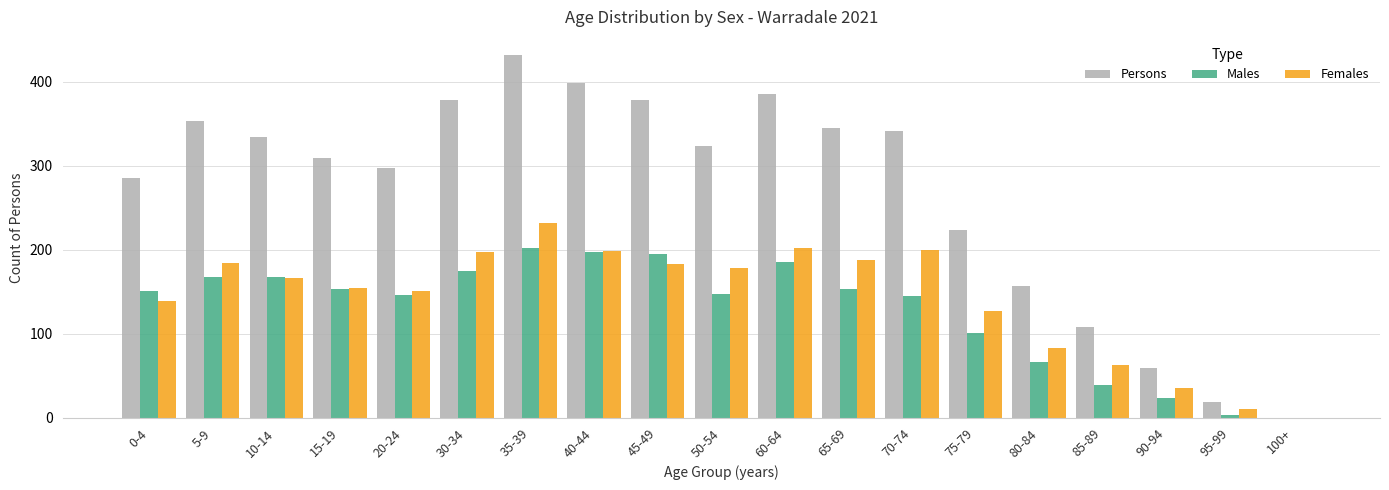

Where is Females nearest to the value 116?

75-79